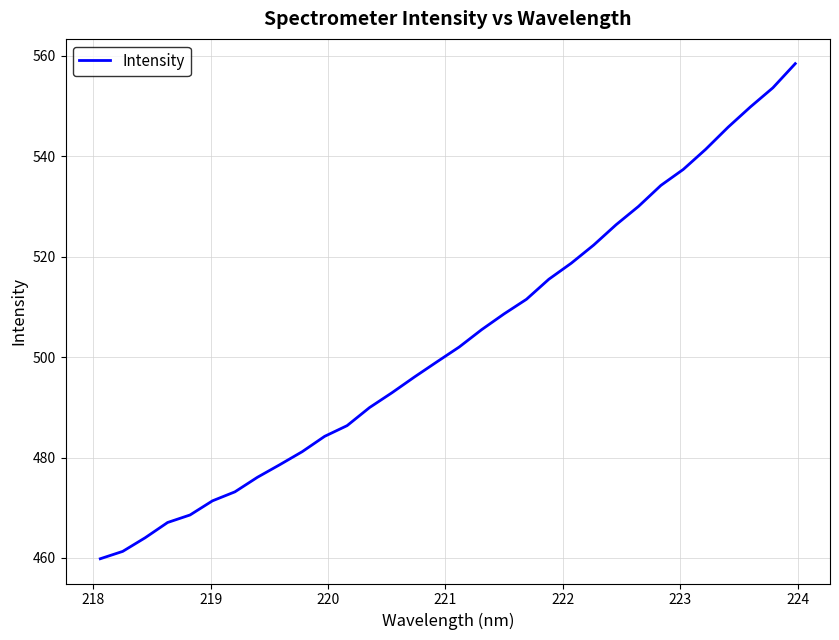

What is the smallest value displayed?

459.8